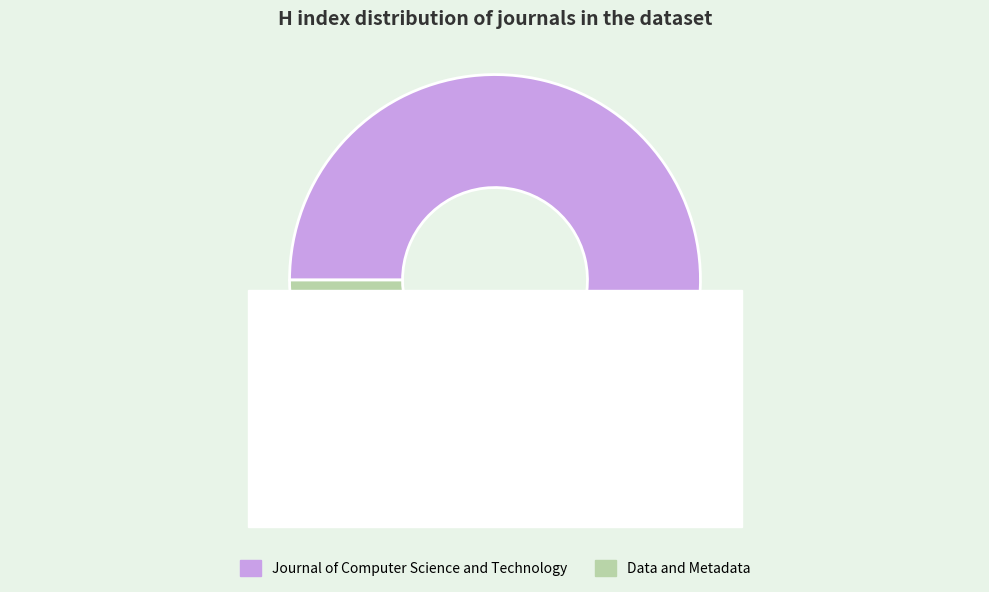

Which has a higher value, Journal of Computer Science and Technology or Data and Metadata?

Journal of Computer Science and Technology